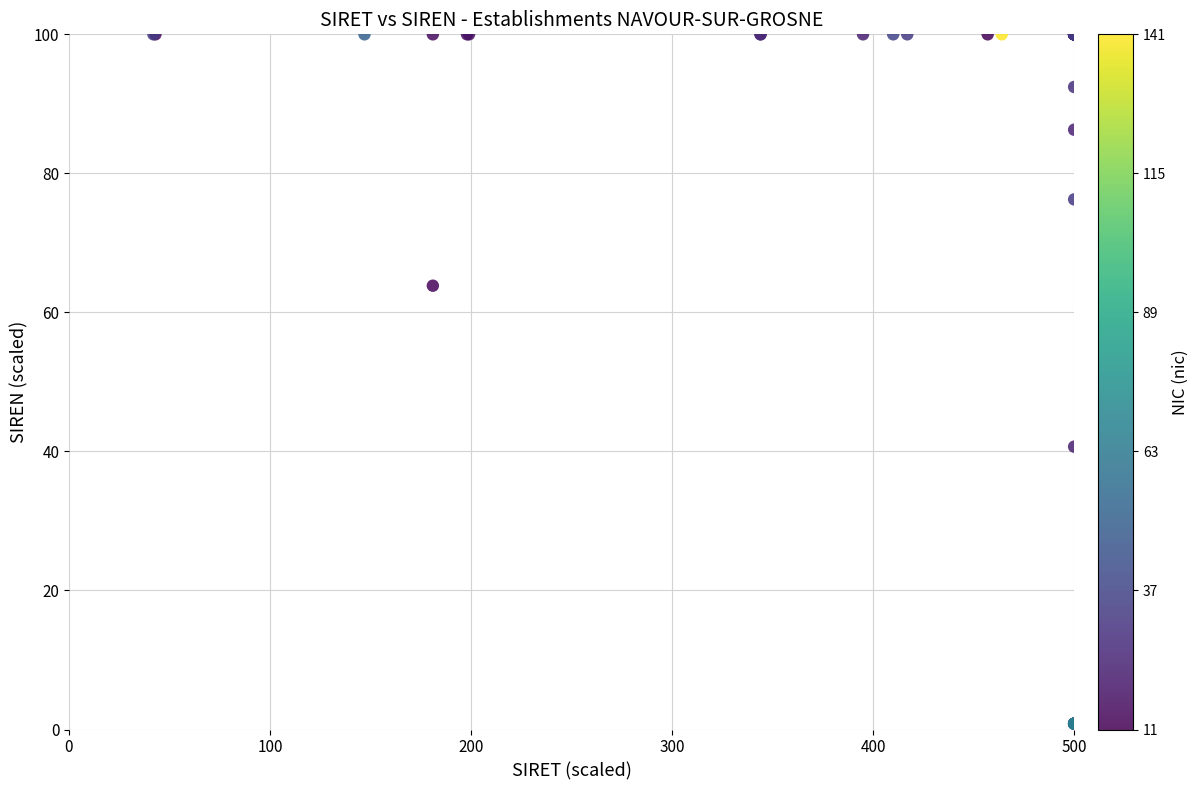

What Y value in the scatter plot is closest to 50?

40.7